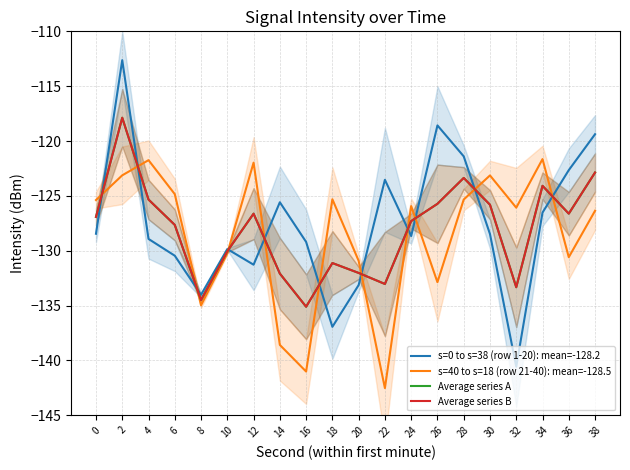

What are all the series names shown in the legend?

s=0 to s=38 (row 1-20): mean=-128.2, s=40 to s=18 (row 21-40): mean=-128.5, Average series A, Average series B